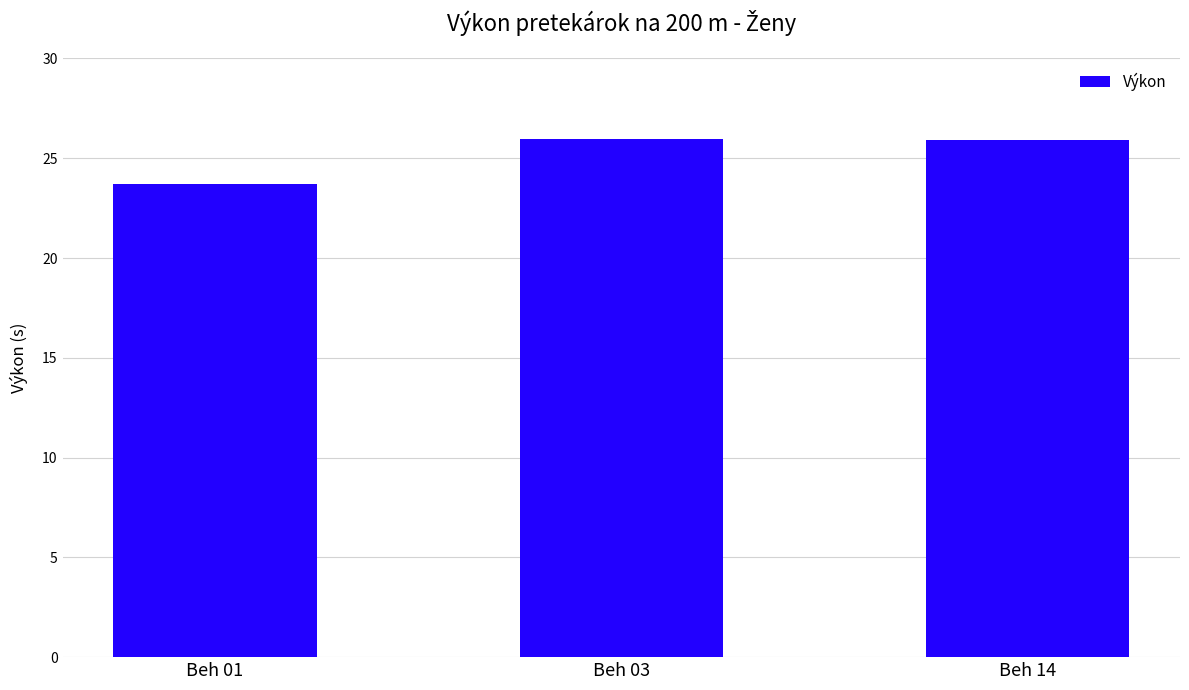

What is the sum of all values?

75.6